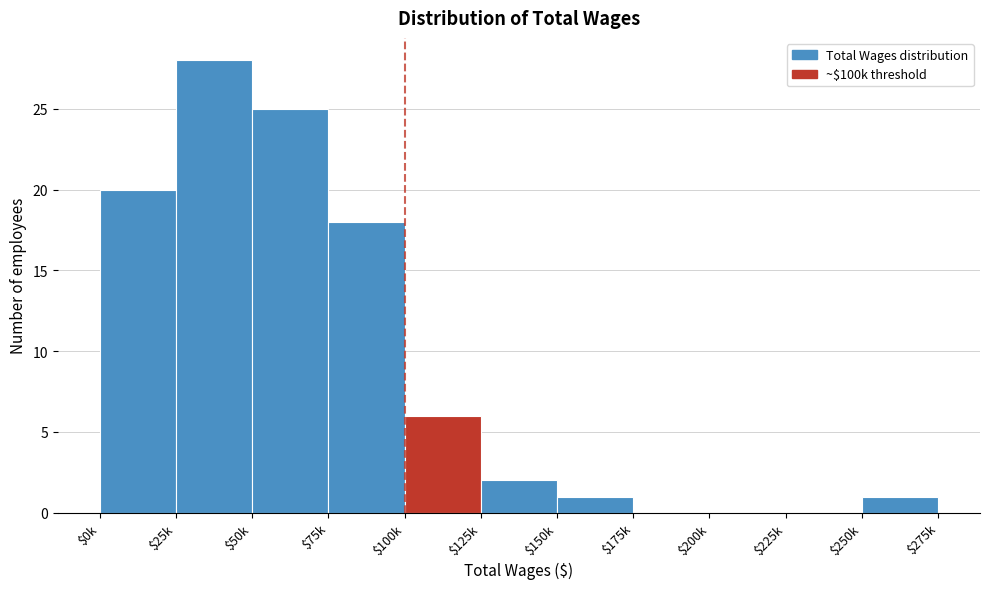

What is the maximum value shown in the chart?

28